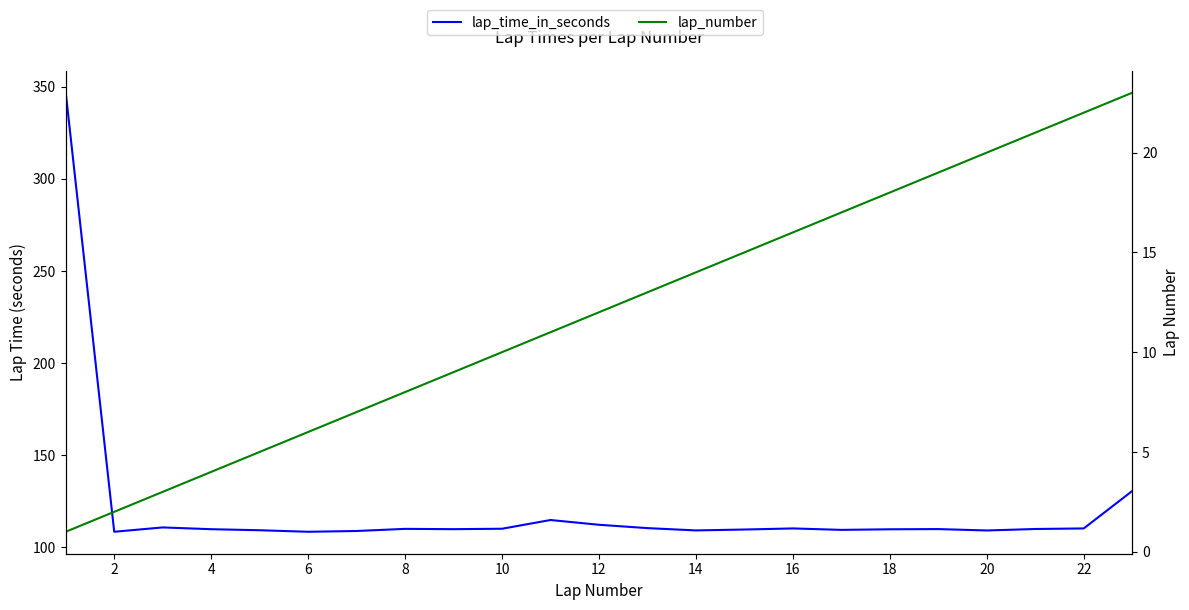

Count the number of categories in the chart.

23